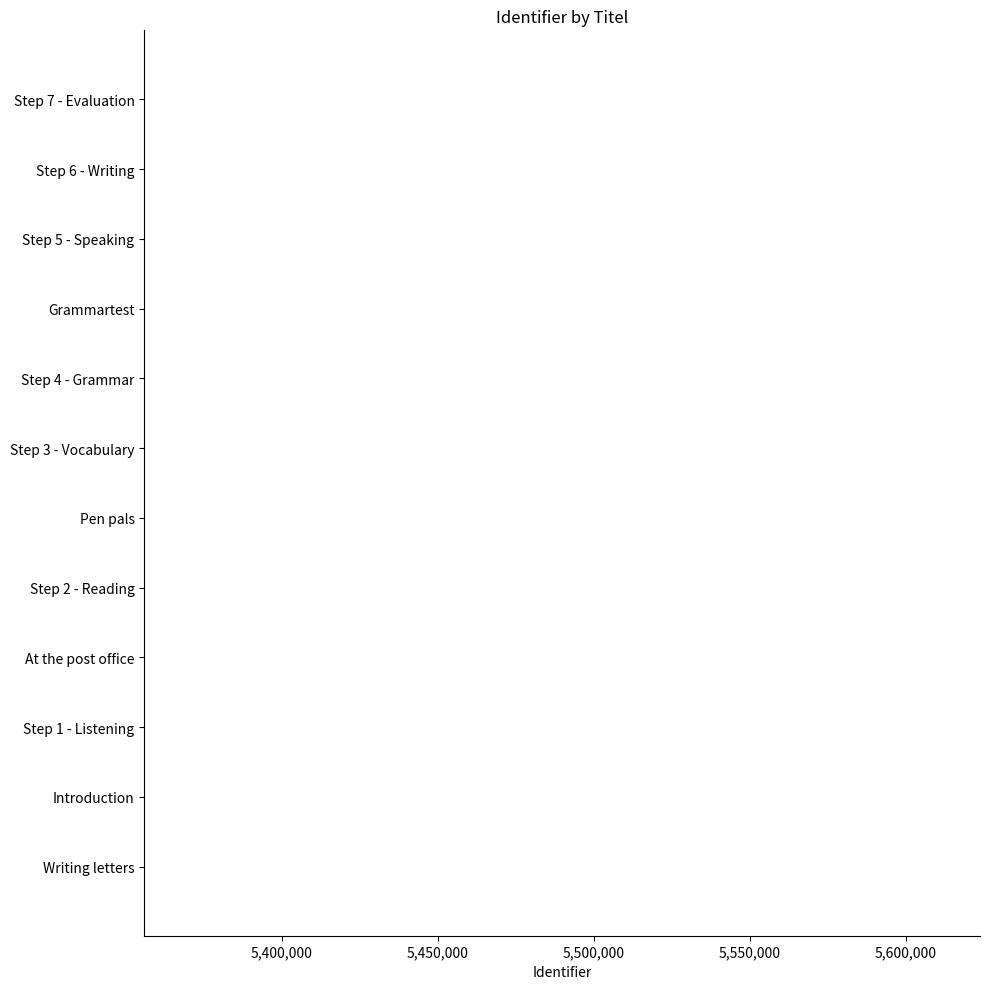

How many bars are there in total?

12